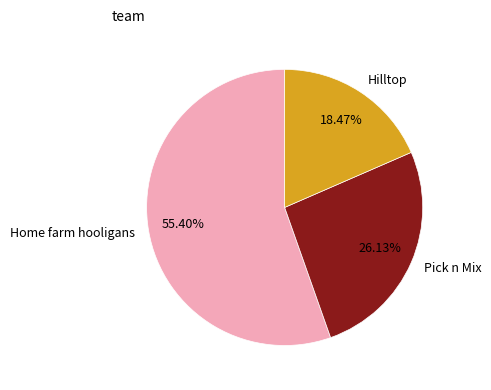

Rank the categories by value from lowest to highest.

Hilltop, Pick n Mix, Home farm hooligans